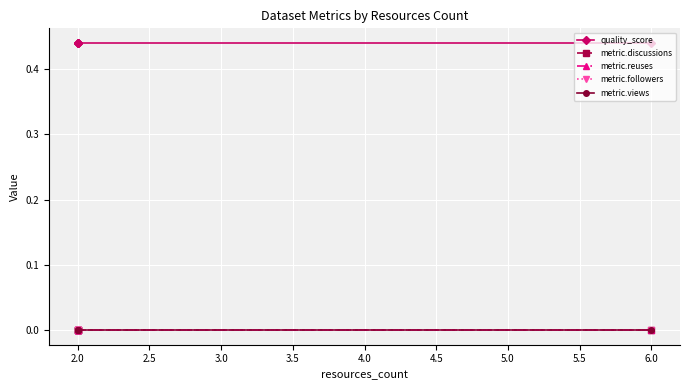

How many lines are shown in the chart?

5